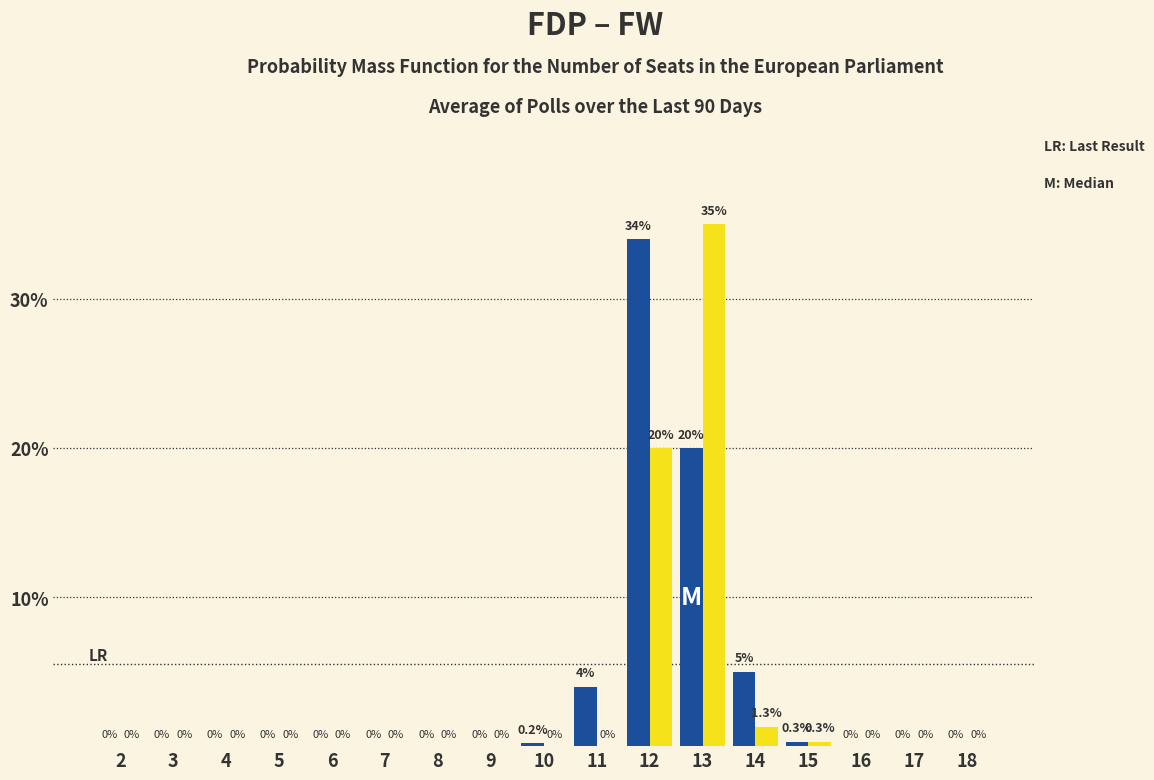

Reading left to right, transcribe all the data shown in this chart.

FDP: 2=0.0	3=0.0	4=0.0	5=0.0	6=0.0	7=0.0	8=0.0	9=0.0	10=0.2	11=4.0	12=34.0	13=20.0	14=5.0	15=0.3	16=0.0	17=0.0	18=0.0
FW: 2=0.0	3=0.0	4=0.0	5=0.0	6=0.0	7=0.0	8=0.0	9=0.0	10=0.0	11=0.0	12=20.0	13=35.0	14=1.3	15=0.3	16=0.0	17=0.0	18=0.0